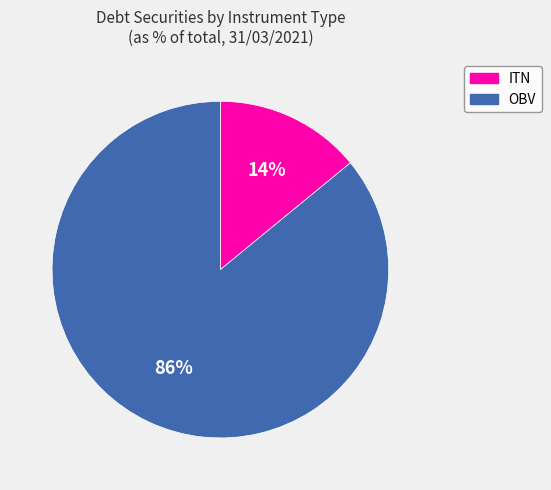

To the nearest percent, what is the average slice percentage?

50%